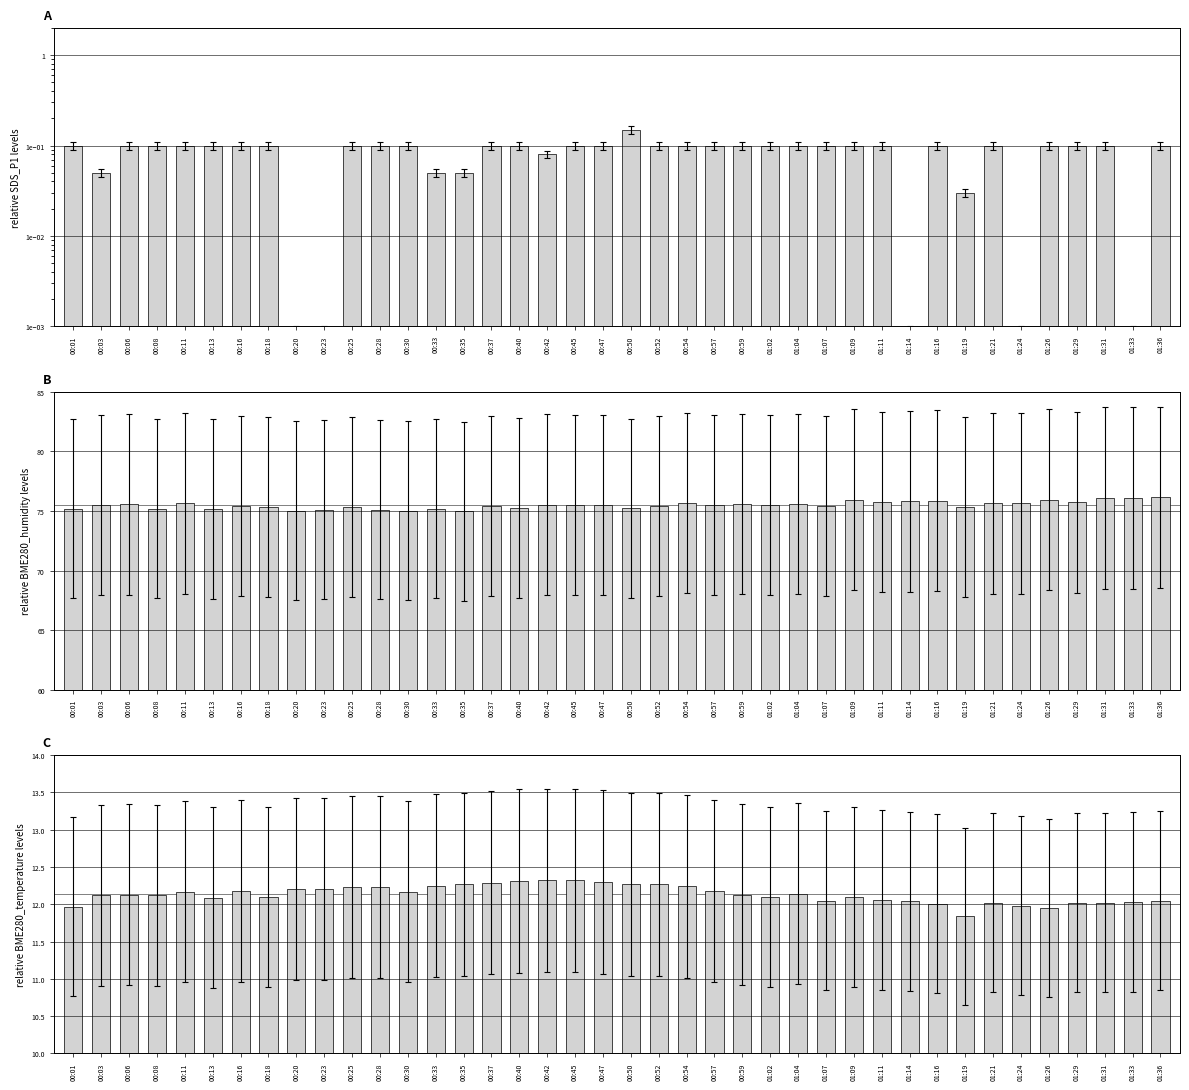

The value of relative BME280_humidity levels at 00:25 is 29.0. True or false?

False